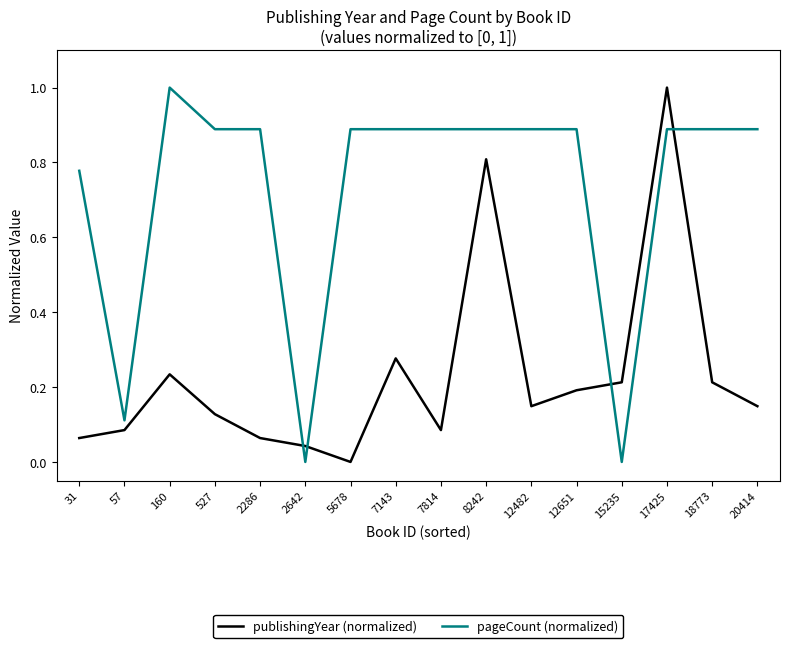

True or false: publishingYear (normalized) has a value of 0.1 at 31.

True